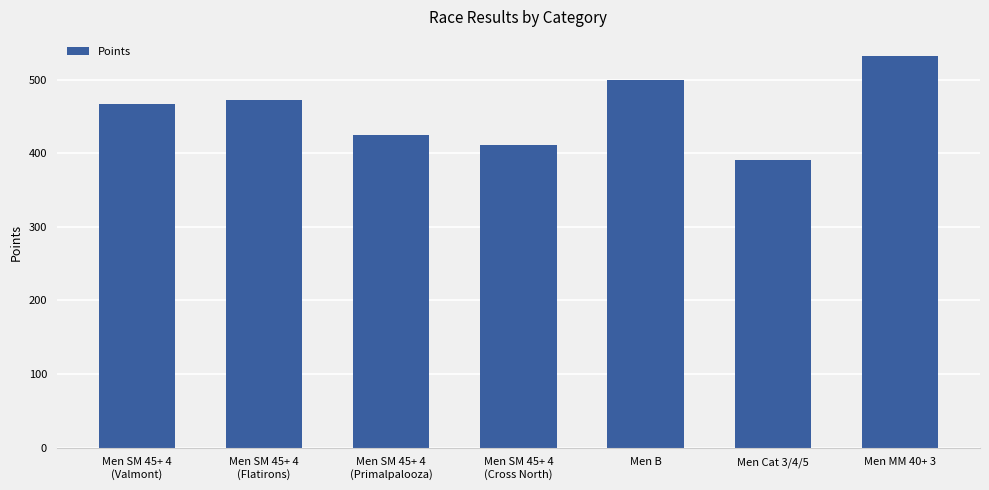

What is the greatest value displayed?

531.6